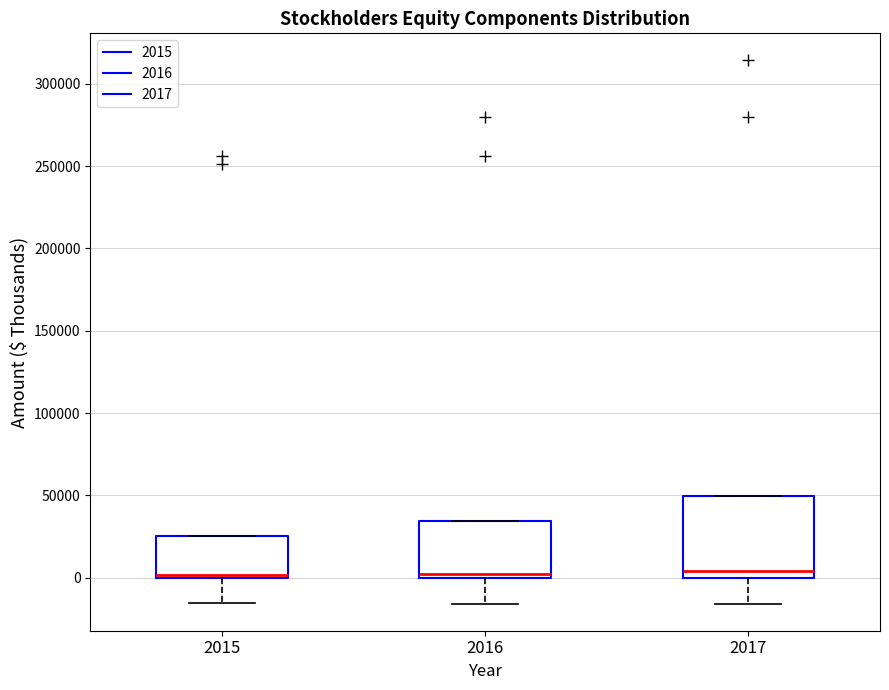

Comparing the boxes themselves (not the whiskers), which one is the tallest?

2017